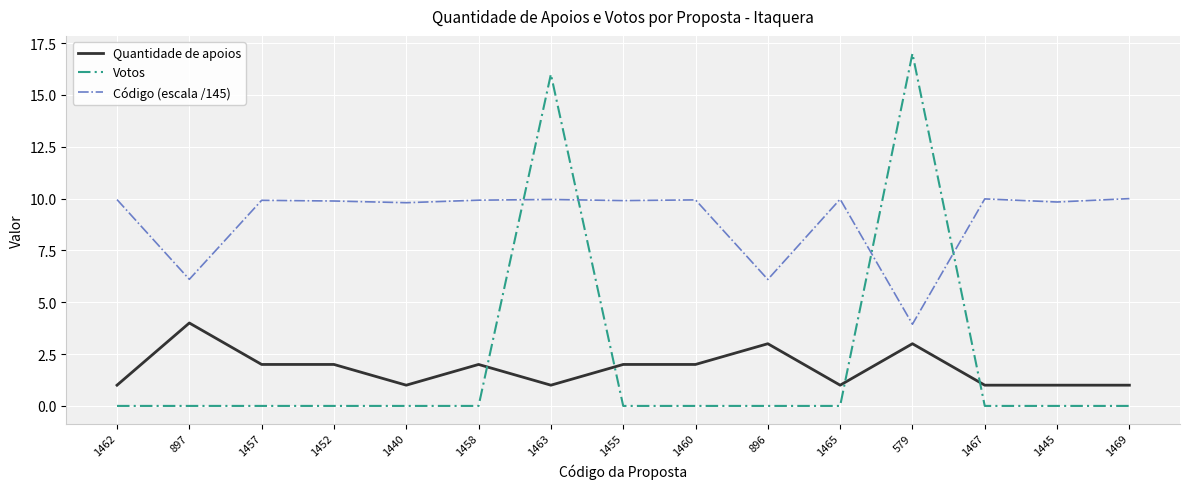

Where does the Quantidade de apoios series first go above 2?

897